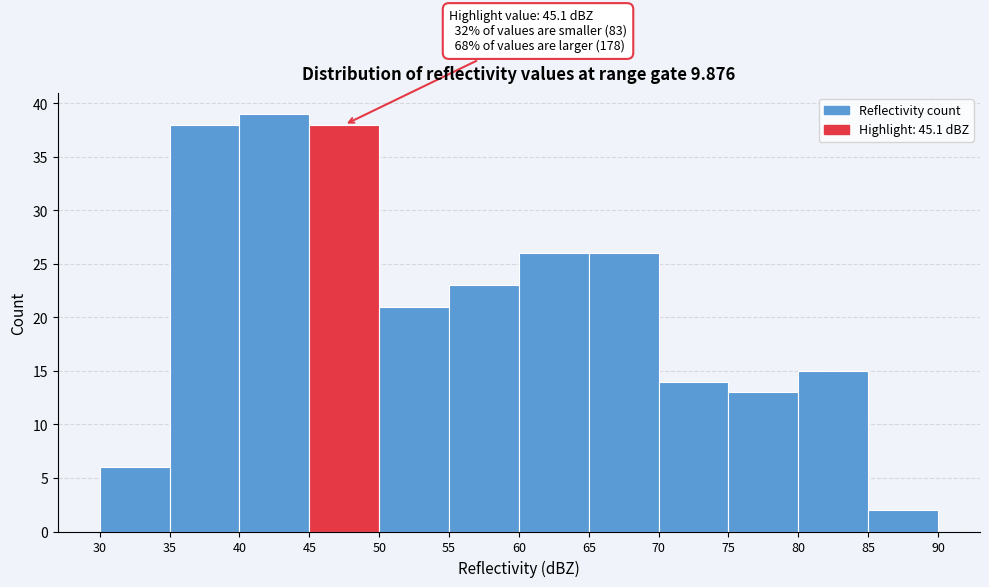

Over which range of the x-axis is the bar tallest?

40 to 45